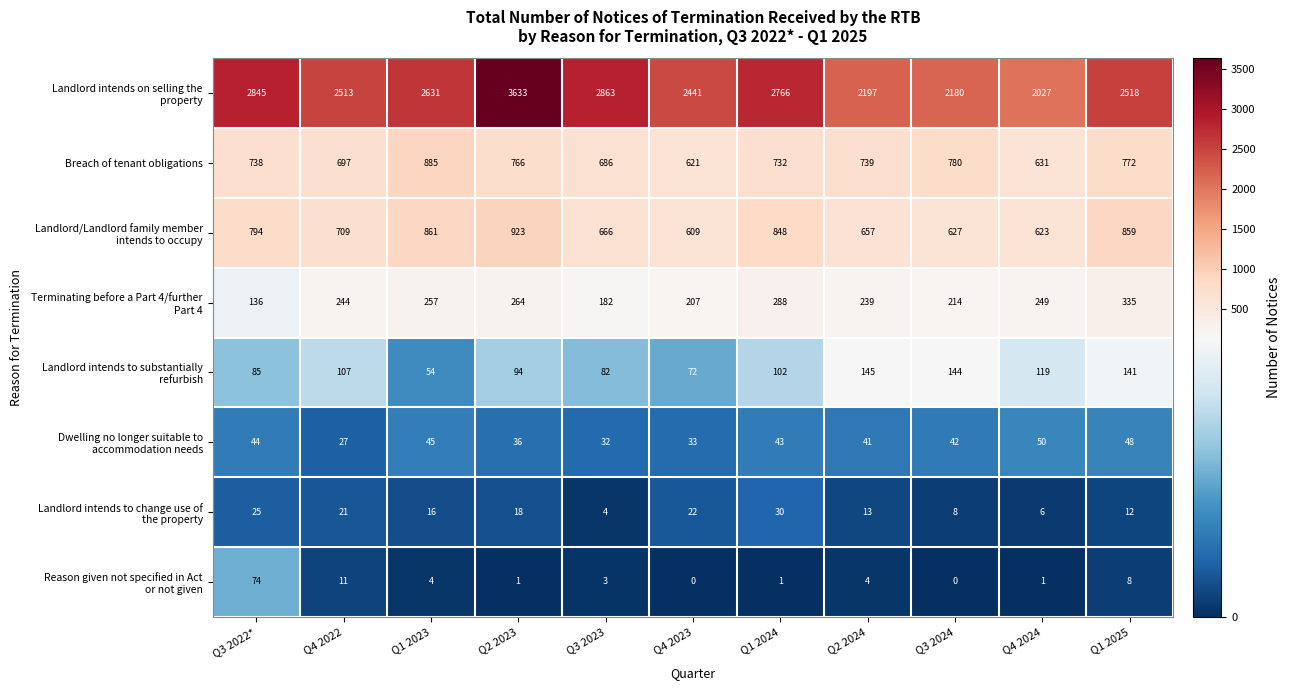

What is the maximum value shown in the chart?

3633